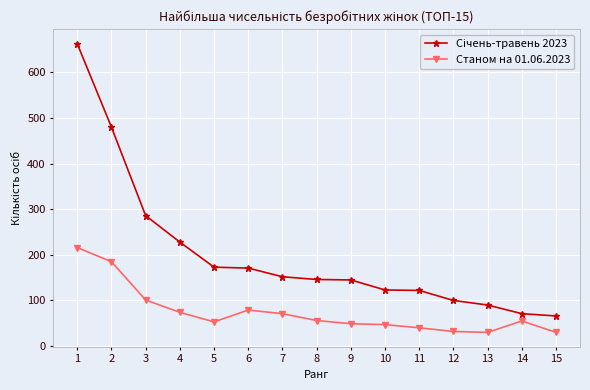

What is the sum of all Станом на 01.06.2023 values?

1118